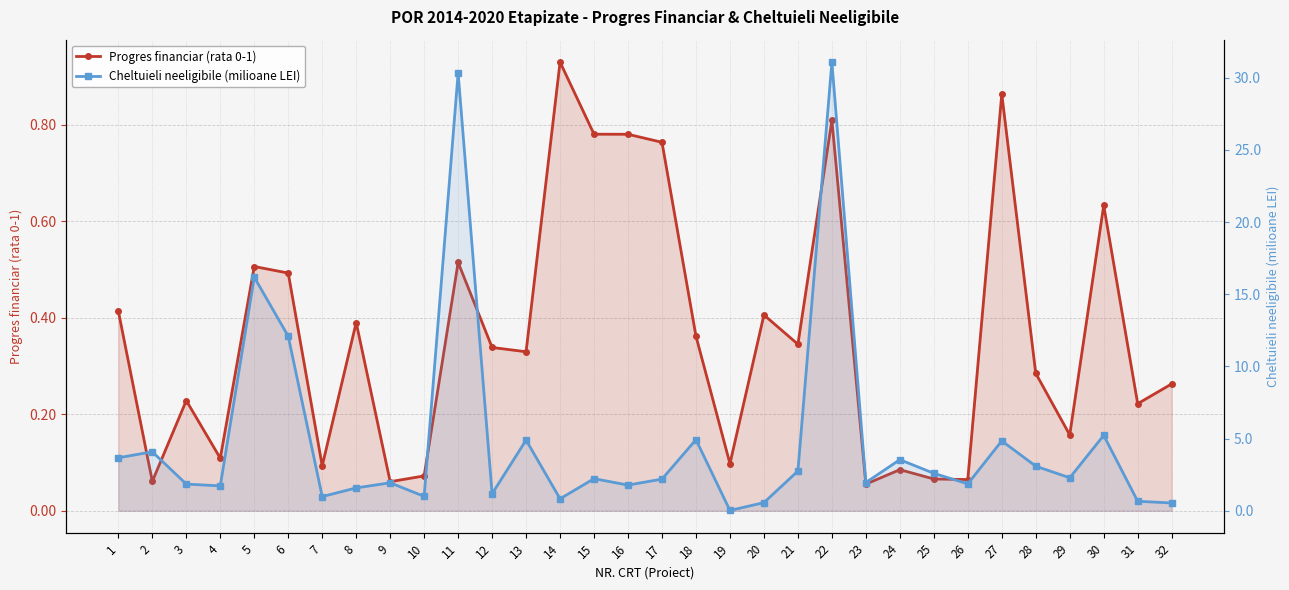

In Progres financiar (rata 0-1), how many points are higher than both neighbors (excluding endpoints)?

10